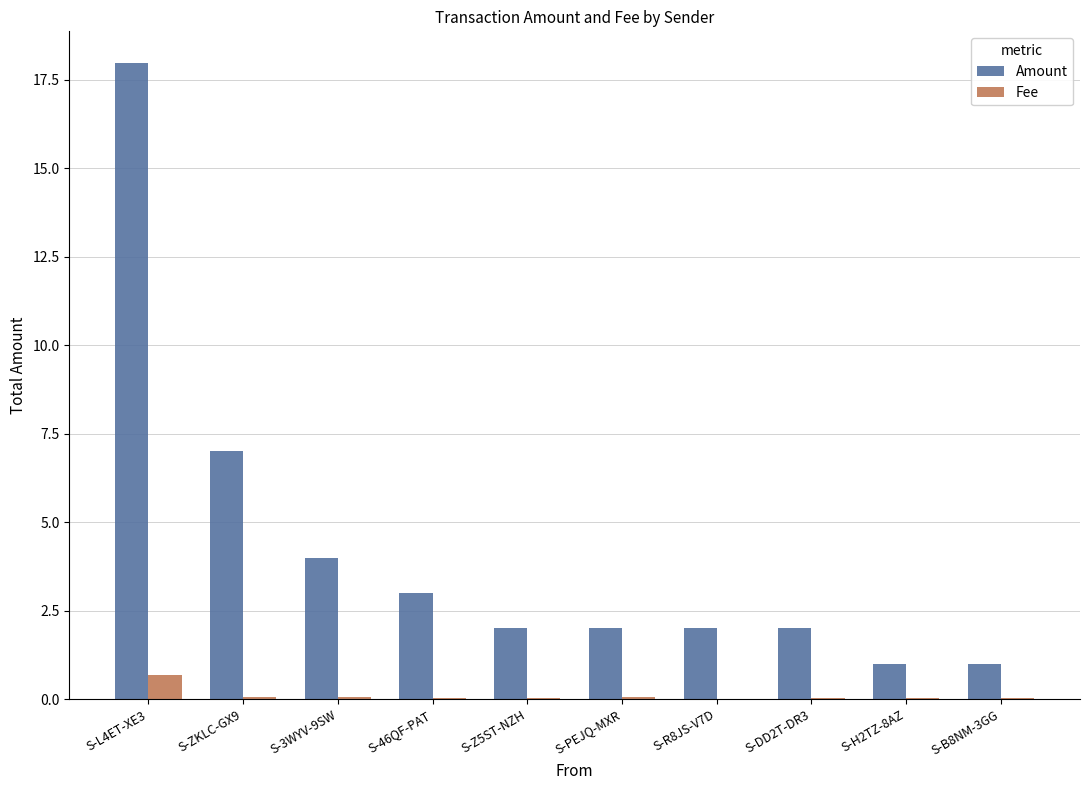

The Amount series shows 1.7 at S-H2TZ-8AZ. True or false?

False